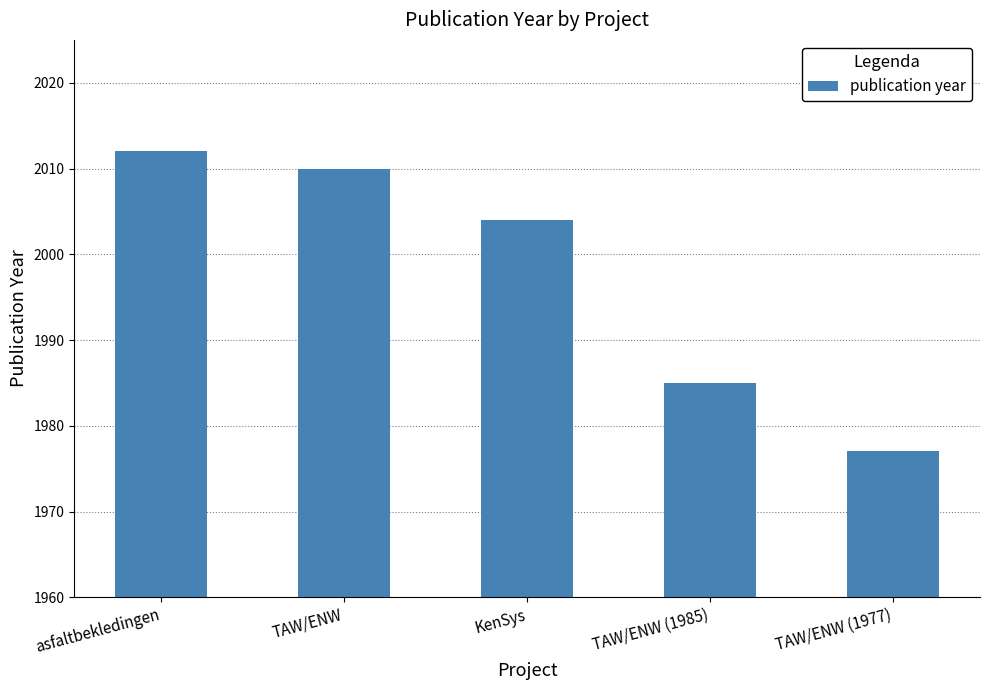

What is the value of the 3rd bar from the left?

2004